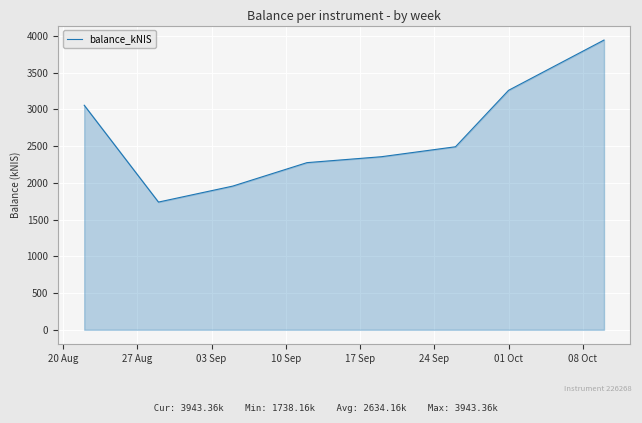

What is the sum of all values?

21073.3